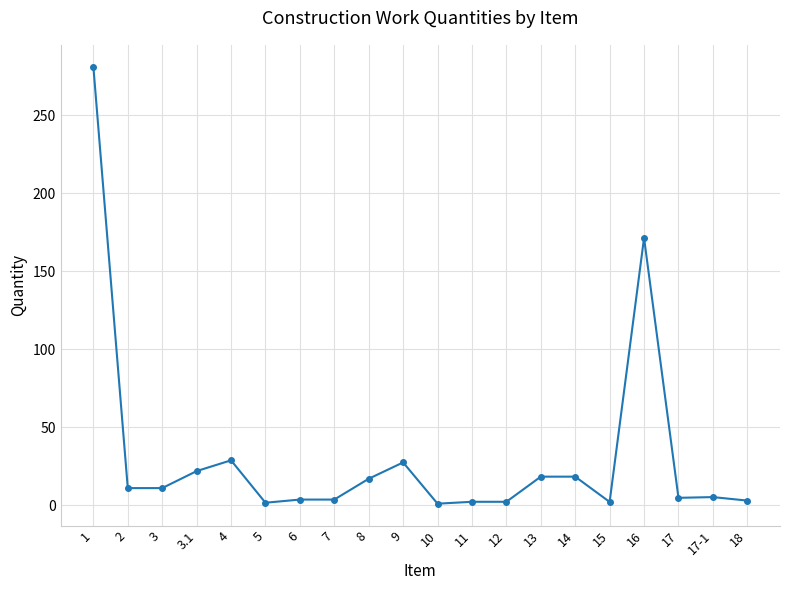

True or false: the data has more than 0 interior local peaks.

True